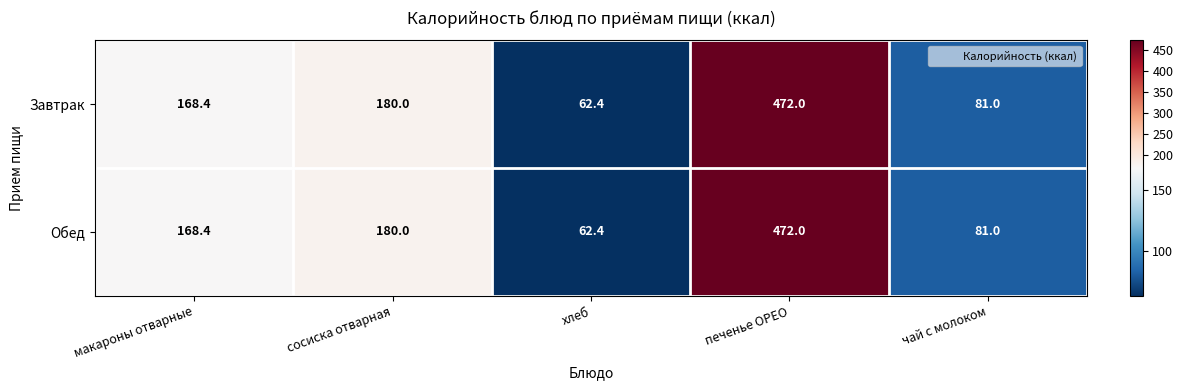

Which category has the lowest value across all series?

хлеб